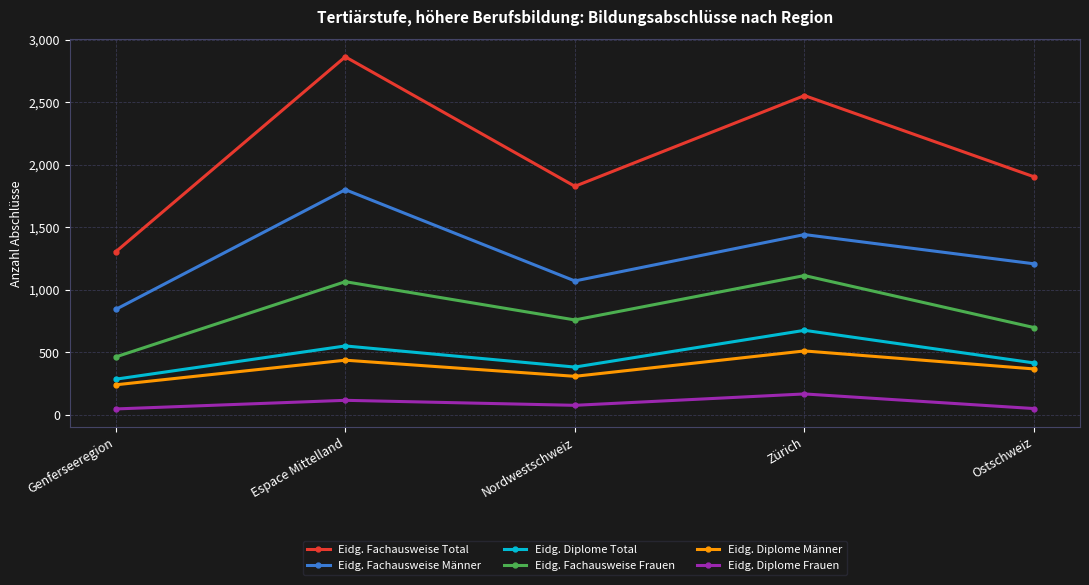

How many categories are shown in the chart?

5